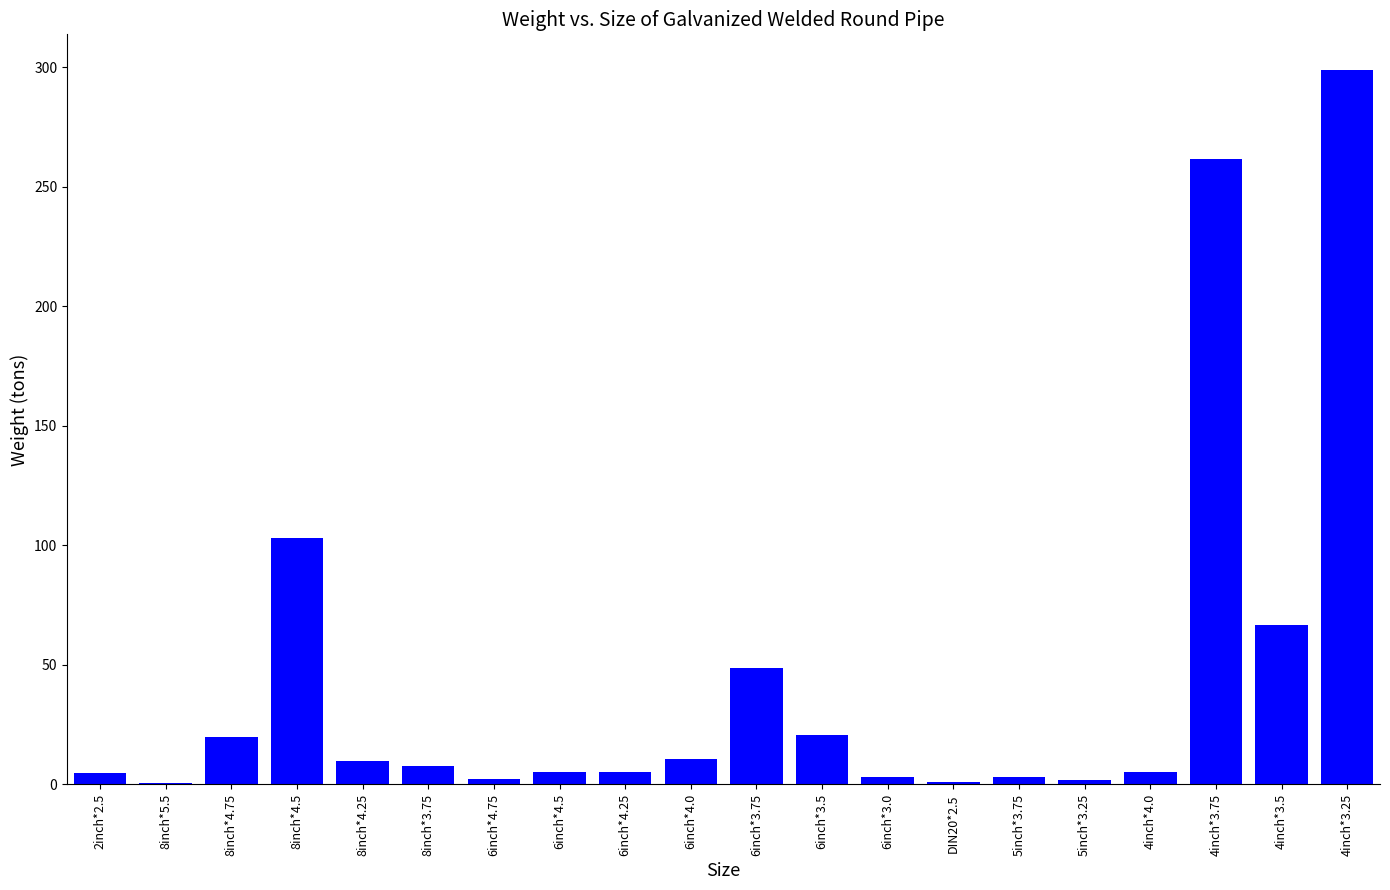

Are the bars grouped side by side (vs. stacked)?

No